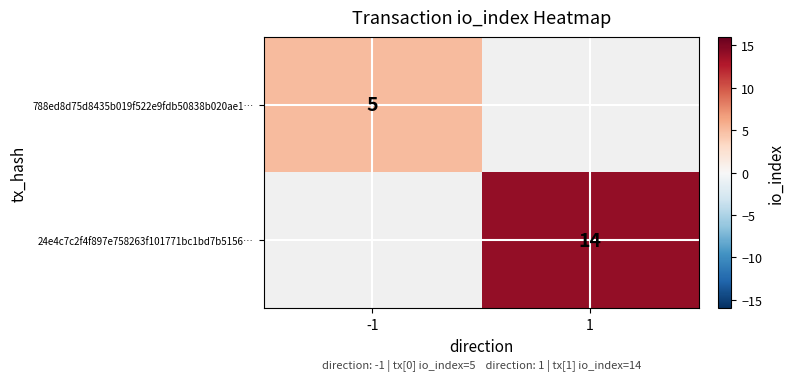

Count the number of categories in the chart.

2